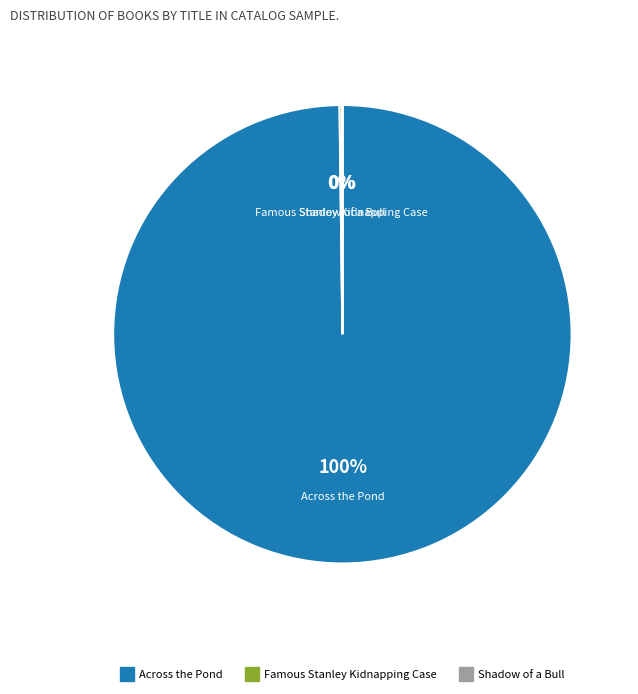

What is the largest slice in the pie chart?

Across the Pond